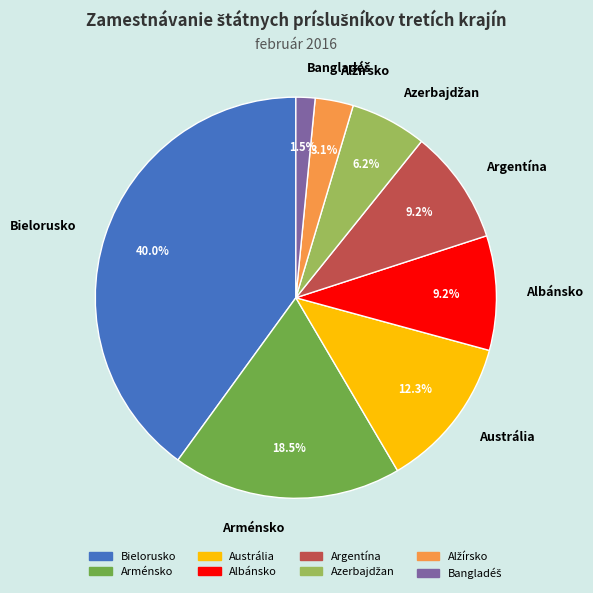

What is the largest slice in the pie chart?

Bielorusko